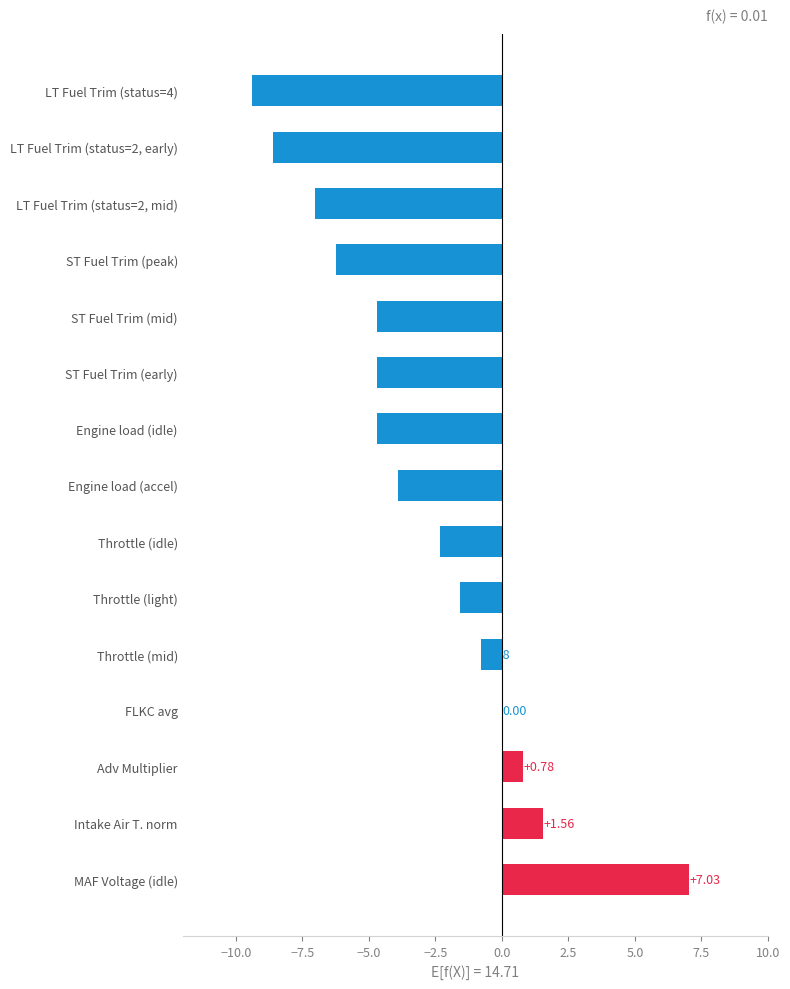

Where is the data nearest to the value -1?

Throttle (mid)